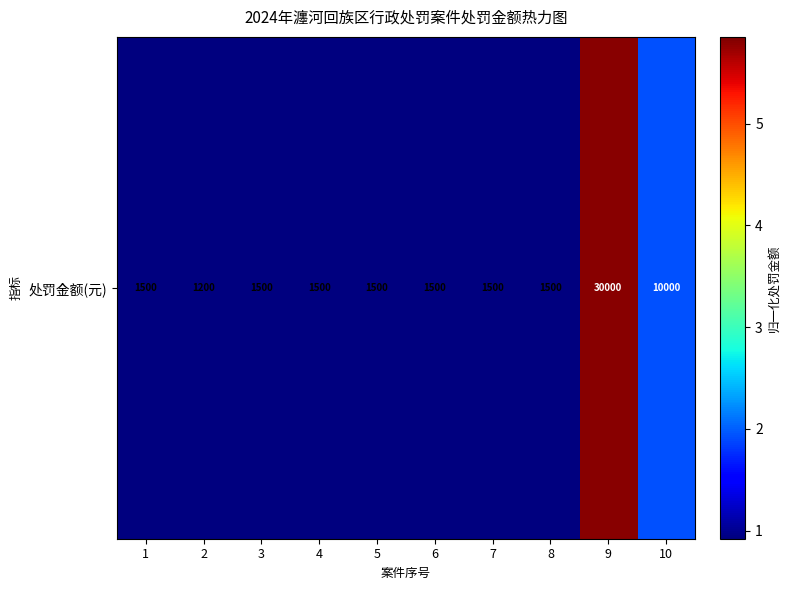

Between 2 and 1, which is larger?

1